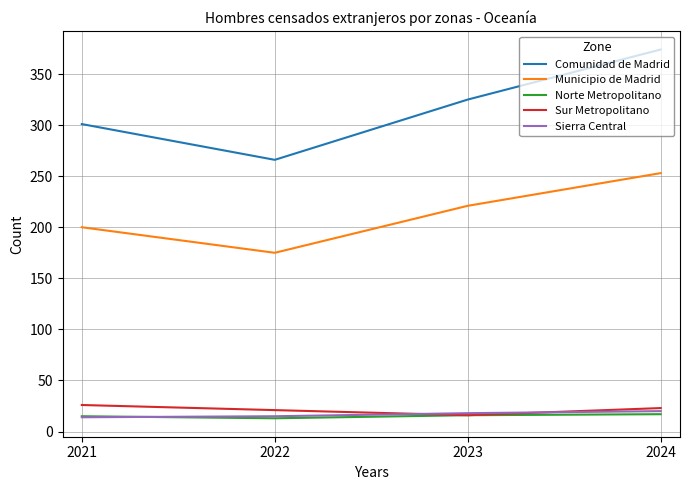

Between 2022 and 2023, which series saw the biggest shift?

Comunidad de Madrid